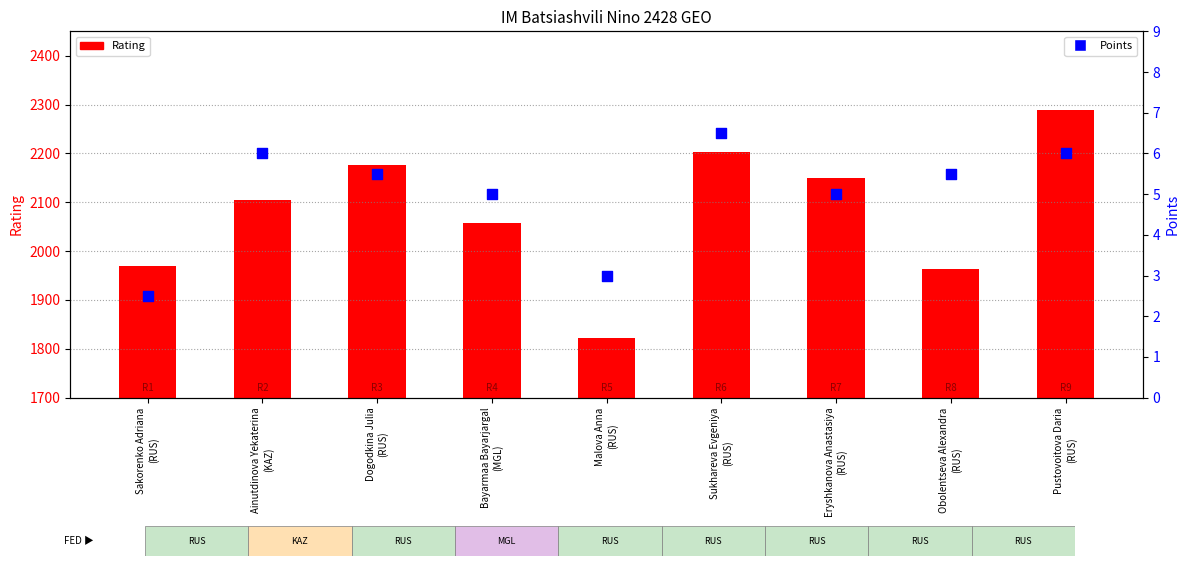

What is the total value across all series at Dogodkina Julia
(RUS)?

2181.5